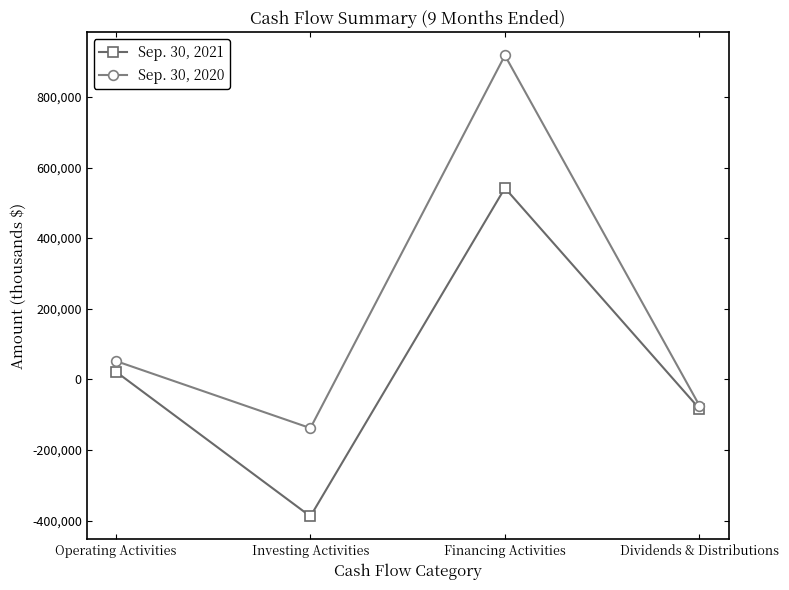

At how many categories does at least one series exceed 681256?

1